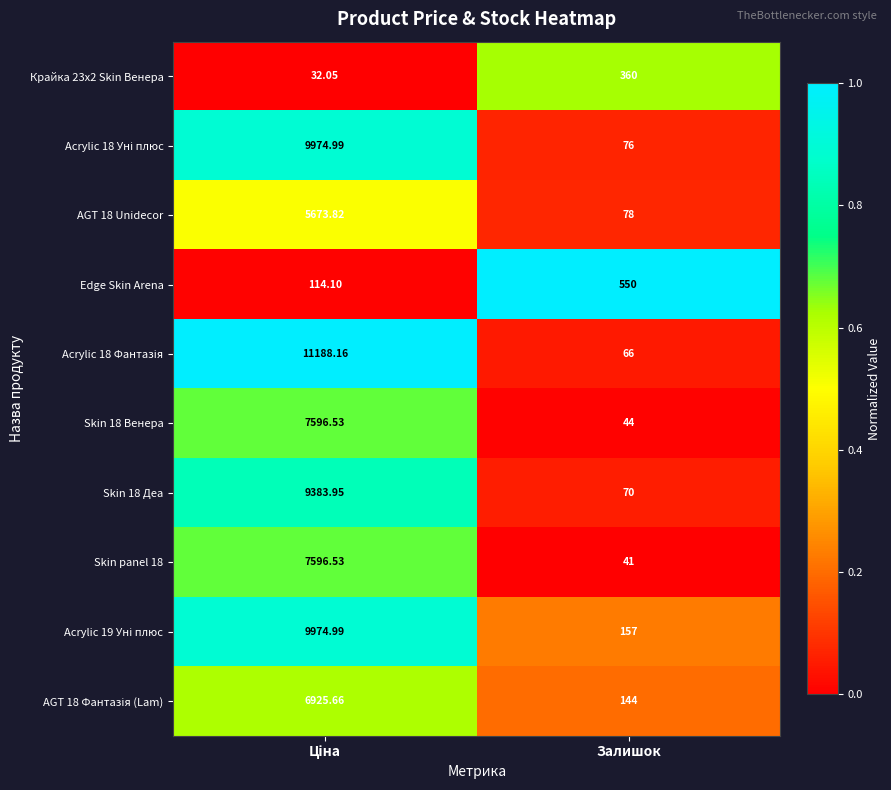

At which label does Skin 18 Венера reach its minimum?

Залишок